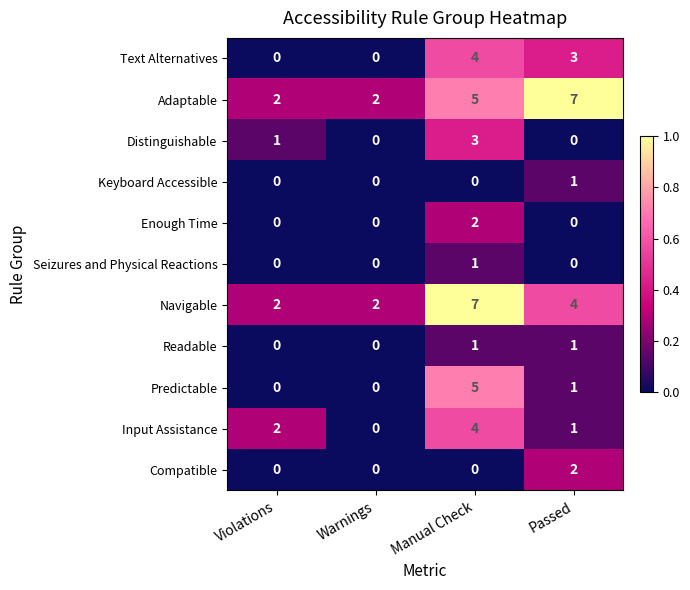

At which category is the sum across all series the highest?

Manual Check